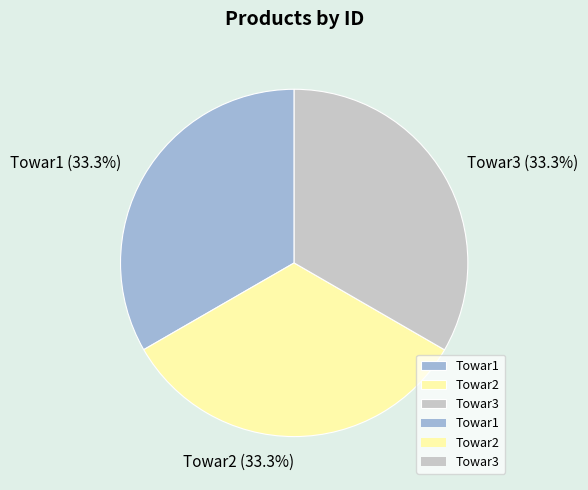

What percentage is the Towar1 slice, to the nearest percent?

33%